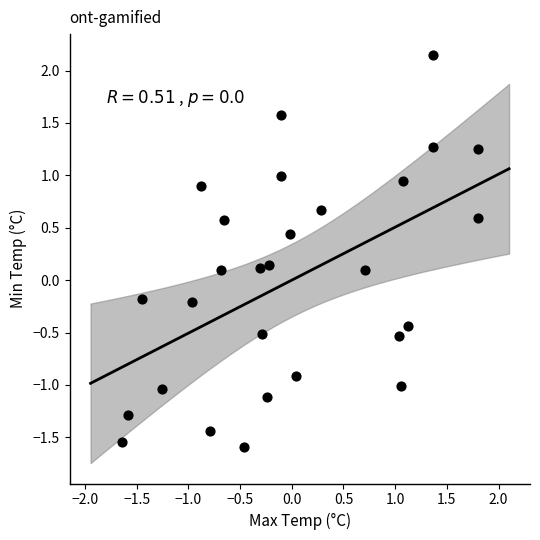

What is the range of Y values (max minus min)?

3.7